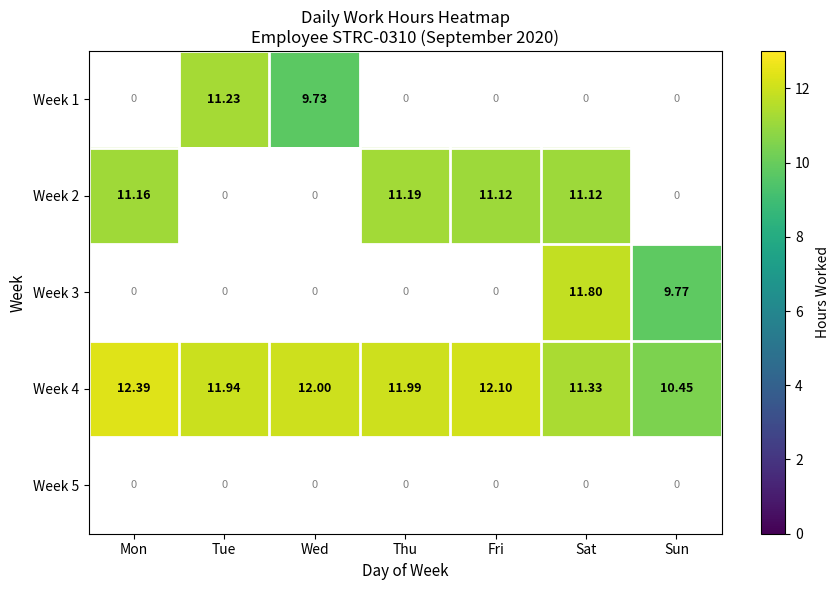

Between Thu and Sat, which series saw the biggest shift?

Week 4